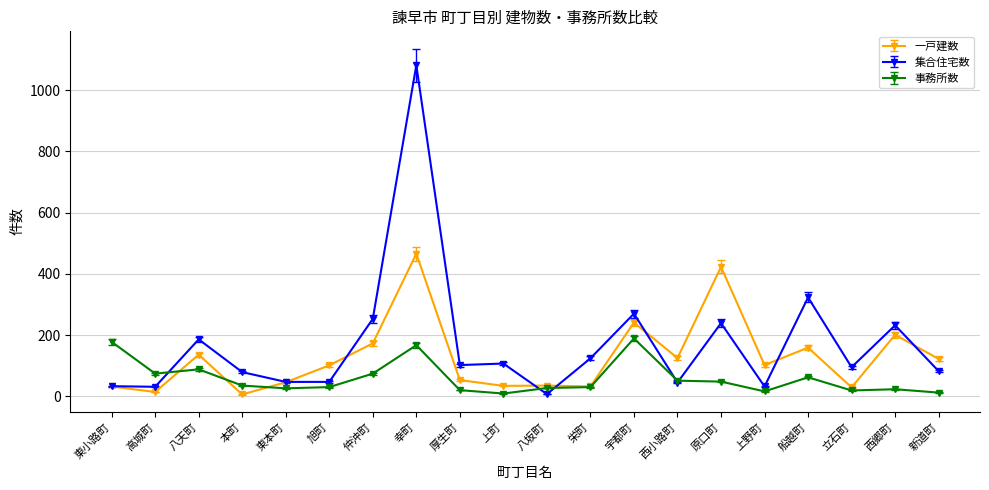

Rank the series at 厚生町 from lowest to highest value.

事務所数, 一戸建数, 集合住宅数